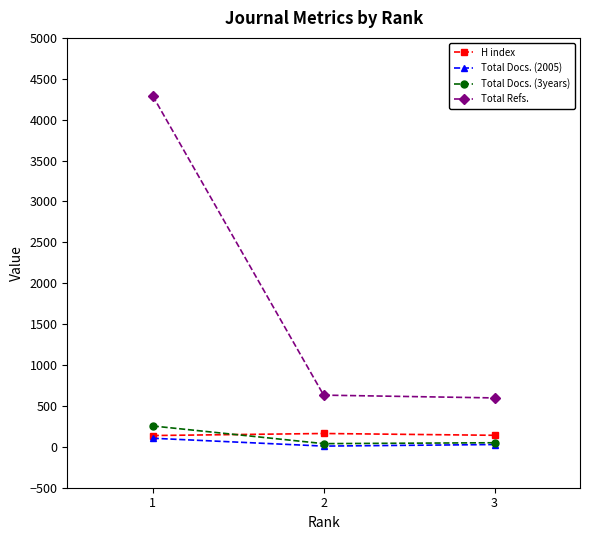

Which series has the largest total across all categories?

Total Refs.